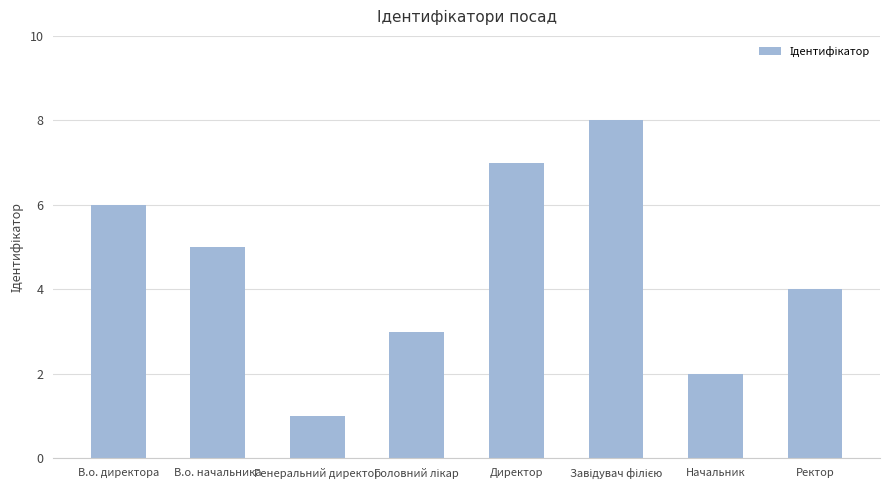

What is the difference between the maximum and minimum values?

7